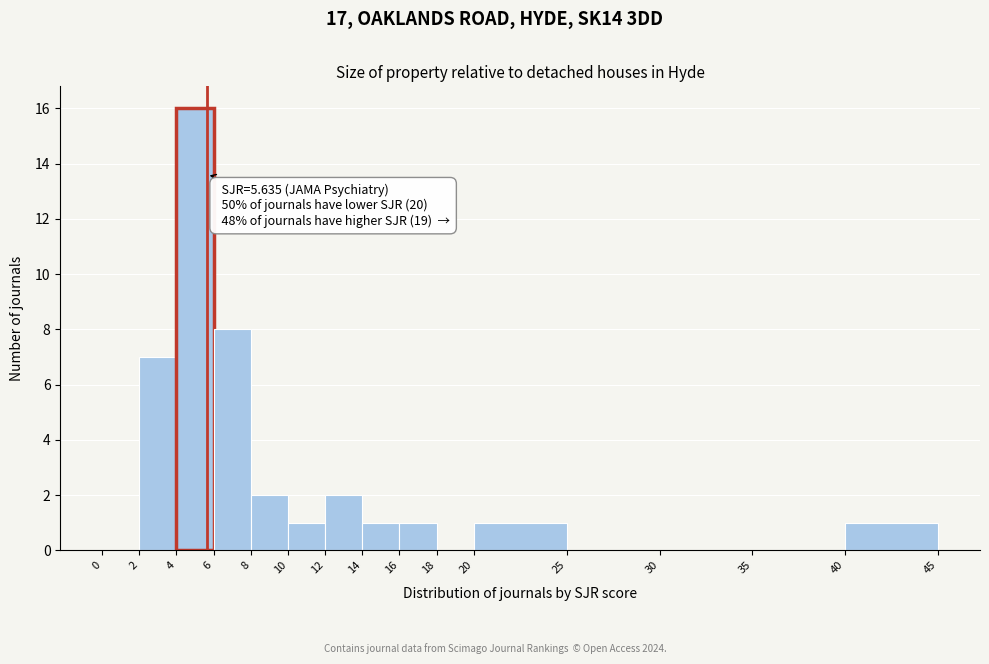

Which range on the x-axis has the tallest bar?

4 to 6